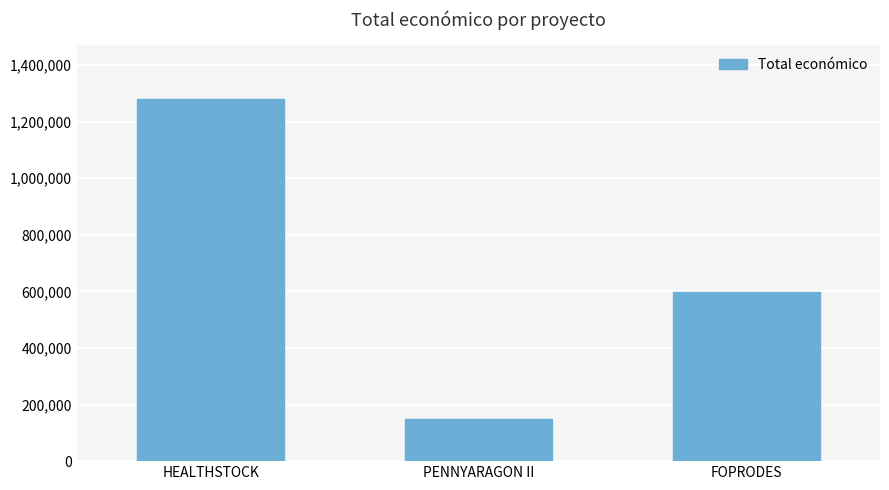

Reading left to right, extract all data points from this chart.

1278865	150000	599211